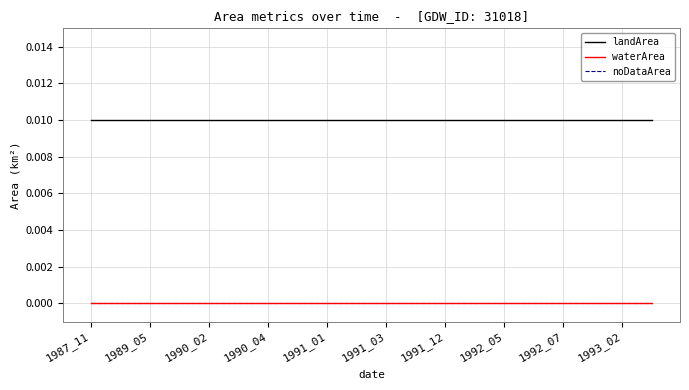

Does the chart display data point markers on the line(s)?

No